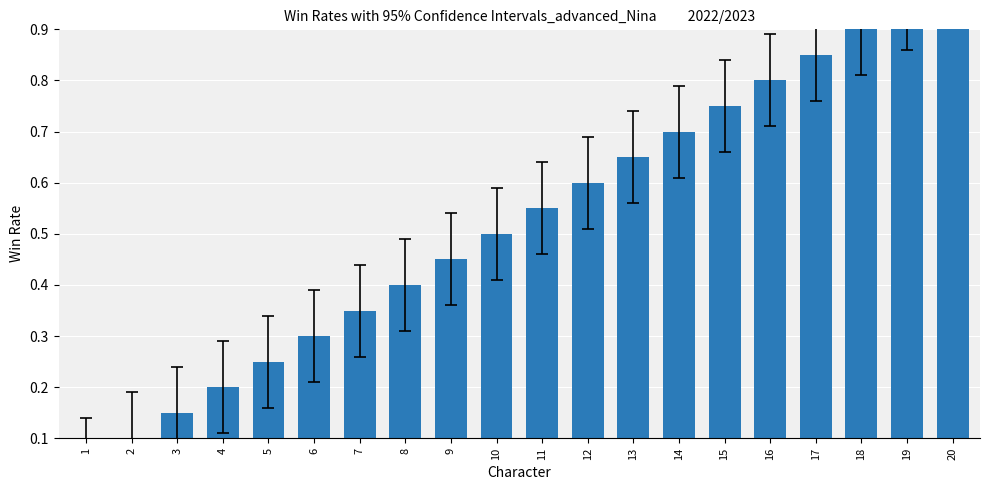

What is the average value?

0.5